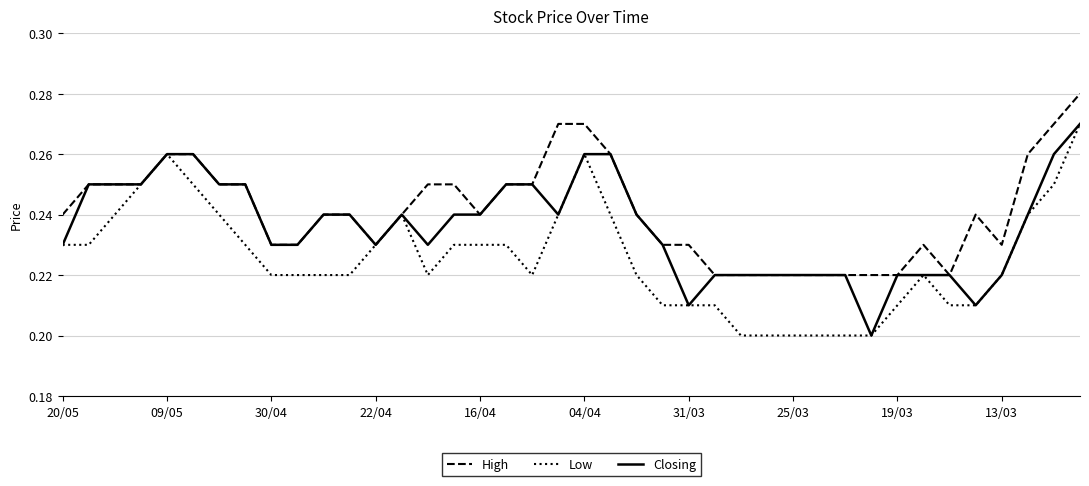

Which series has the largest total across all categories?

High